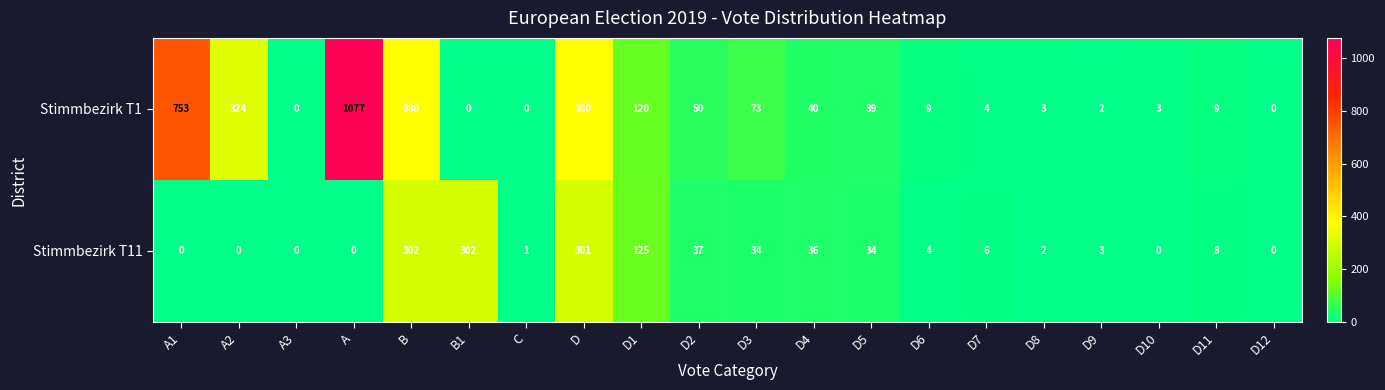

Which category has the highest value across all series?

A